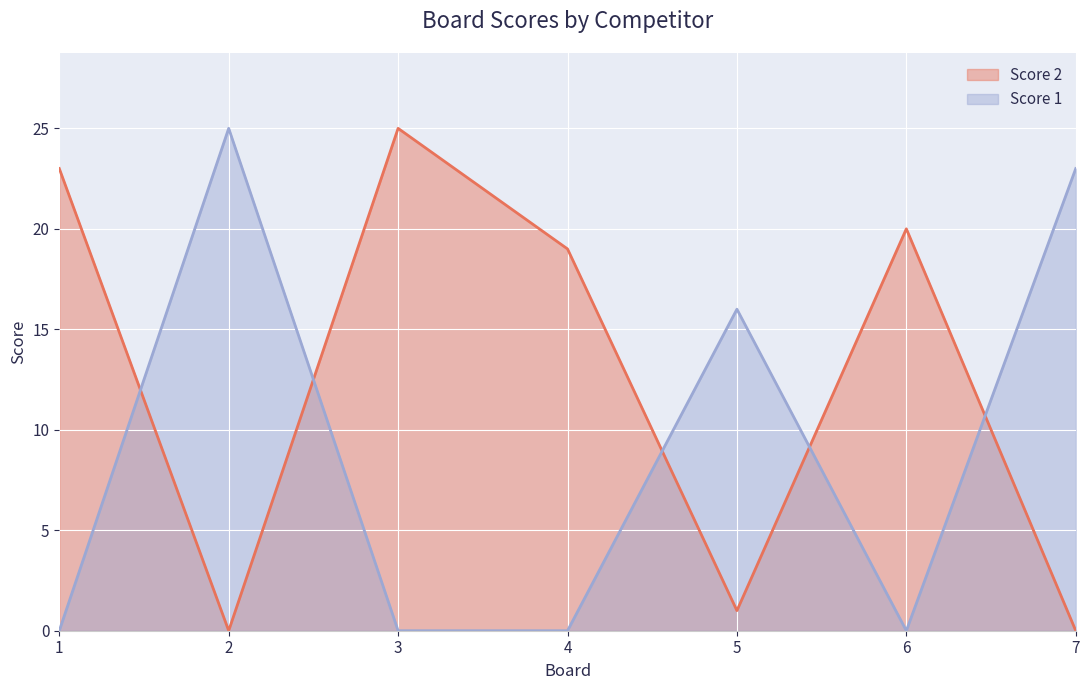

How many interior local peaks does the Score 1 series have?

2